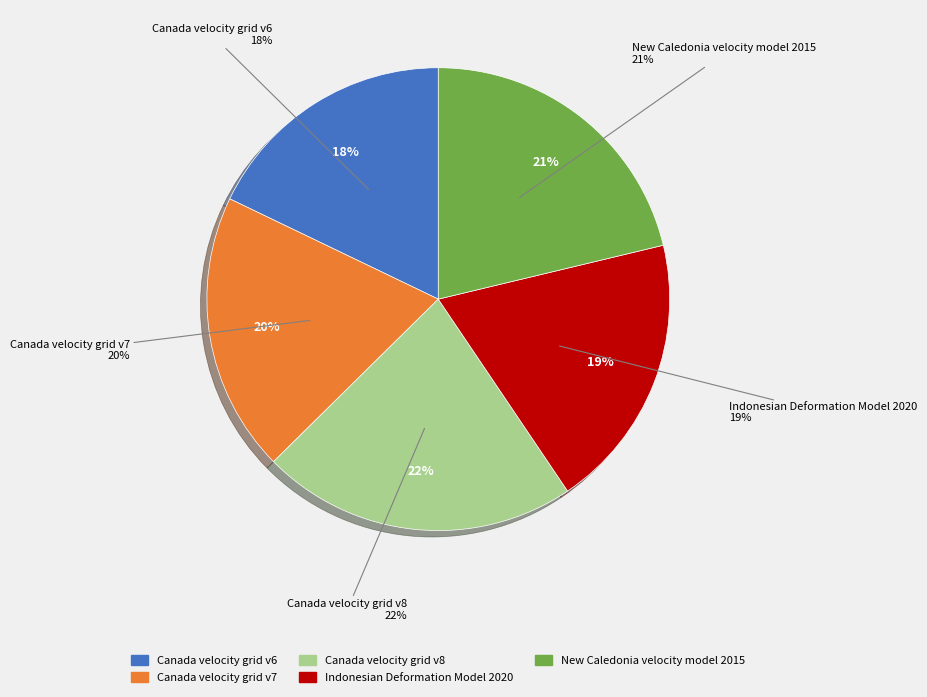

Between Canada velocity grid v8 and Canada velocity grid v6, which is larger?

Canada velocity grid v8